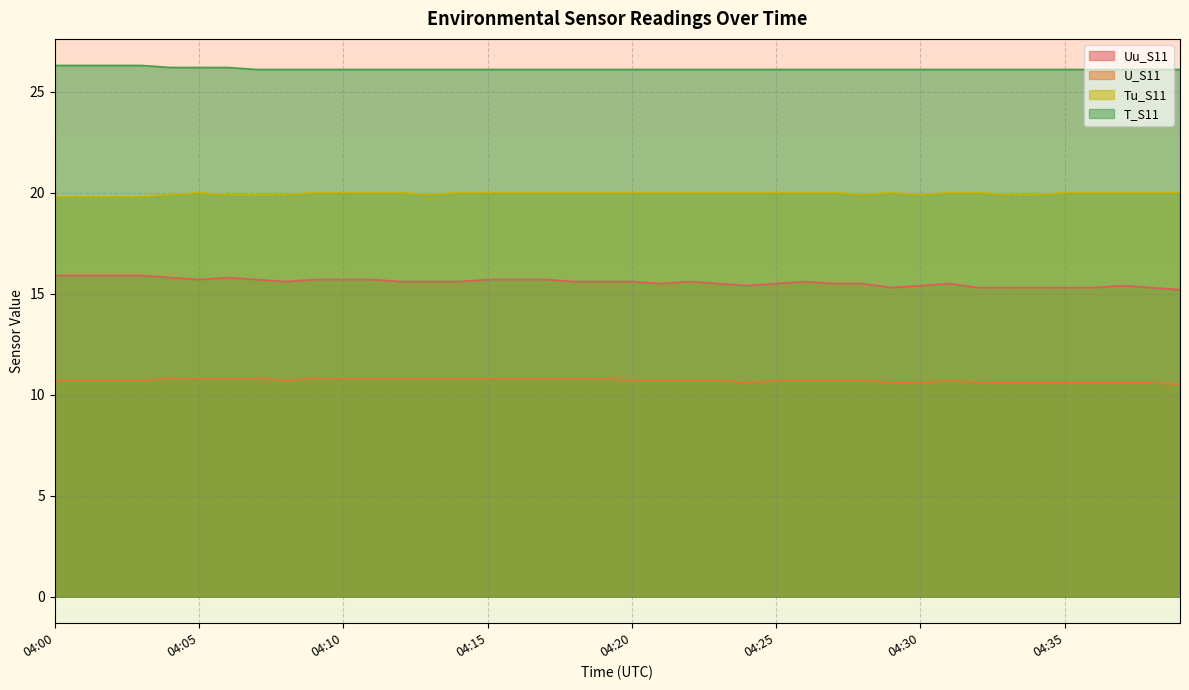

At which category is the sum across all series the highest?

04:00